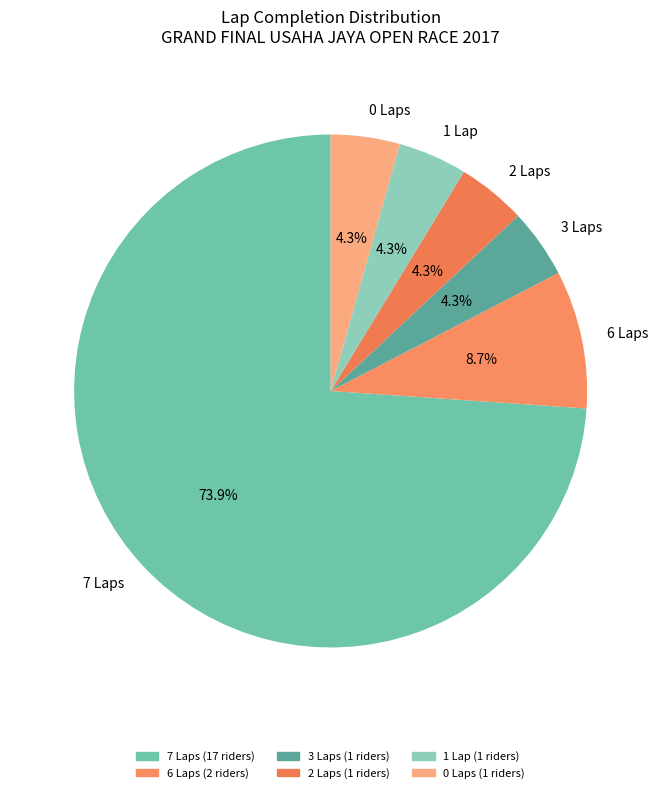

Is there any slice that represents more than half of the pie?

Yes